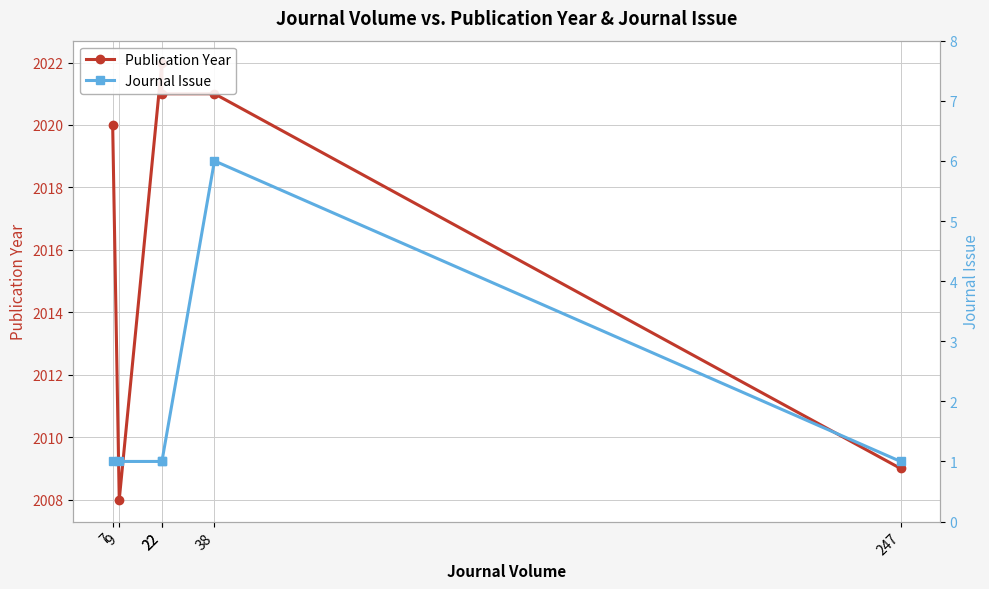

The Journal Issue series shows 1 at 9. True or false?

False